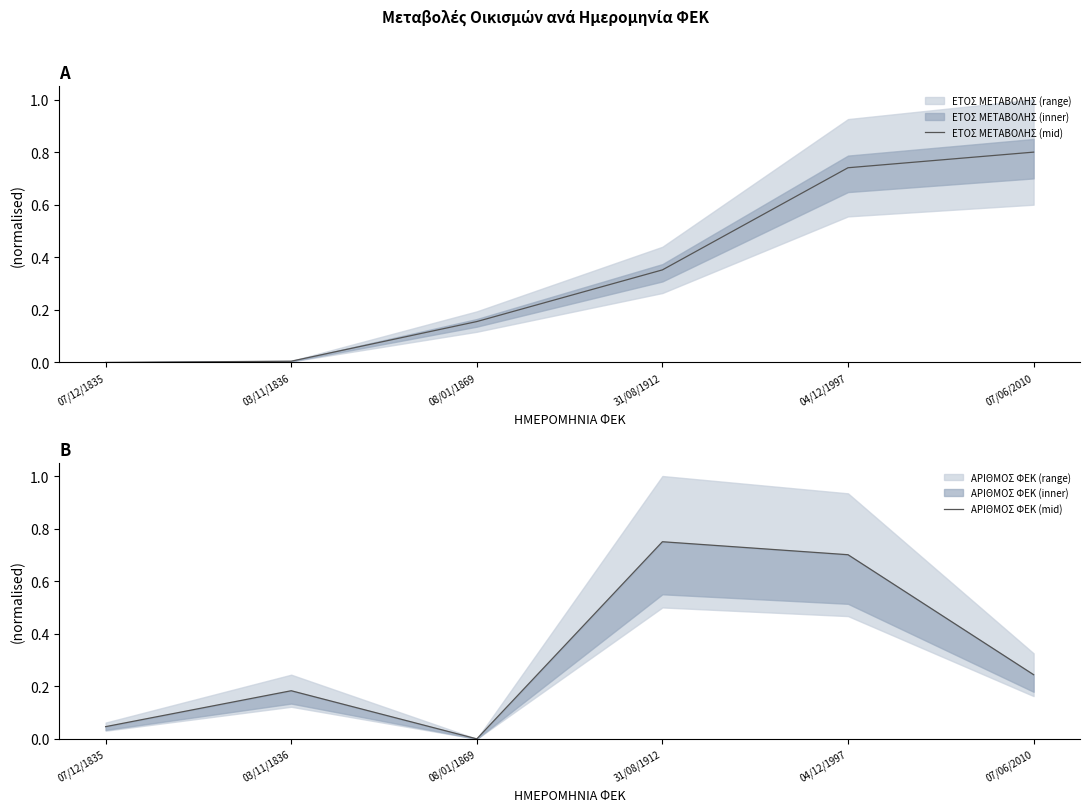

Is it true that ΑΡΙΘΜΟΣ ΦΕΚ (mid) equals 0.4 at 31/08/1912?

False